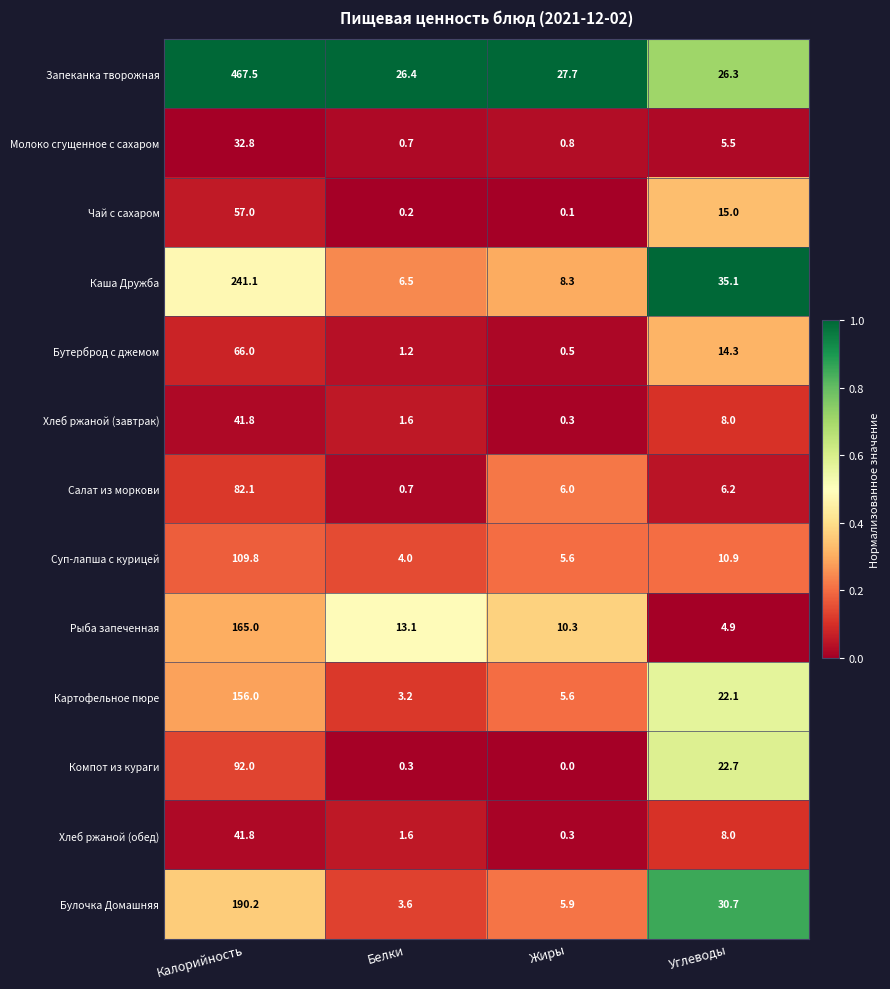

Is the value of Суп-лапша с курицей at Калорийность greater than the value of Бутерброд с джемом at Жиры?

Yes